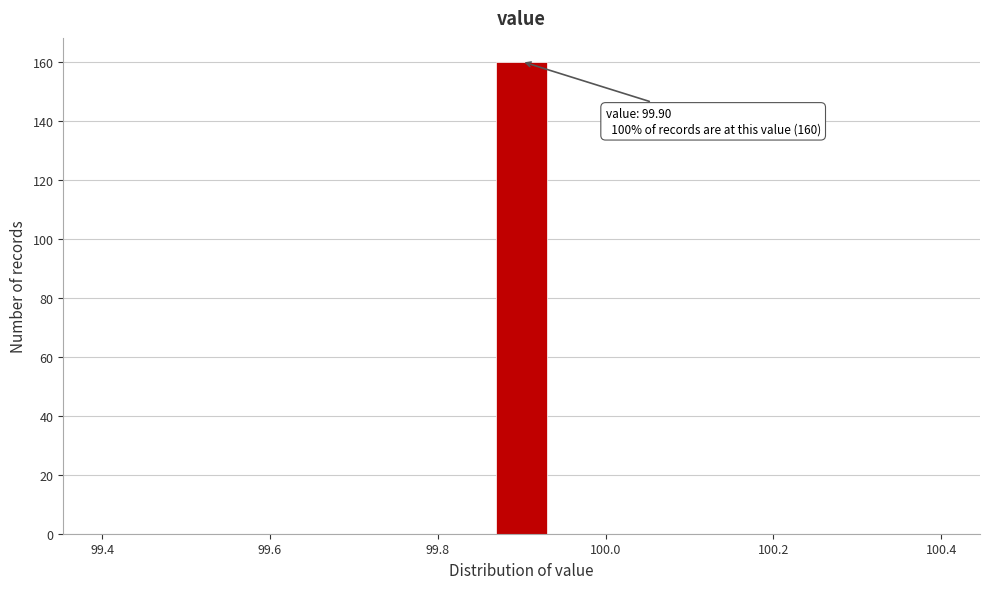

Read against the x-axis, roughly where is the centre of the tallest bar?

99.90